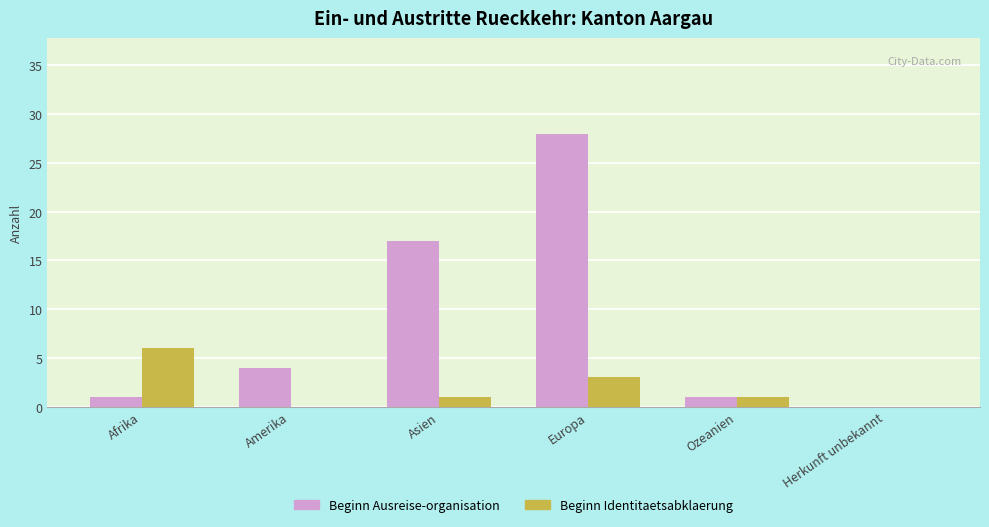

Which series has the largest total across all categories?

Beginn Ausreise-organisation